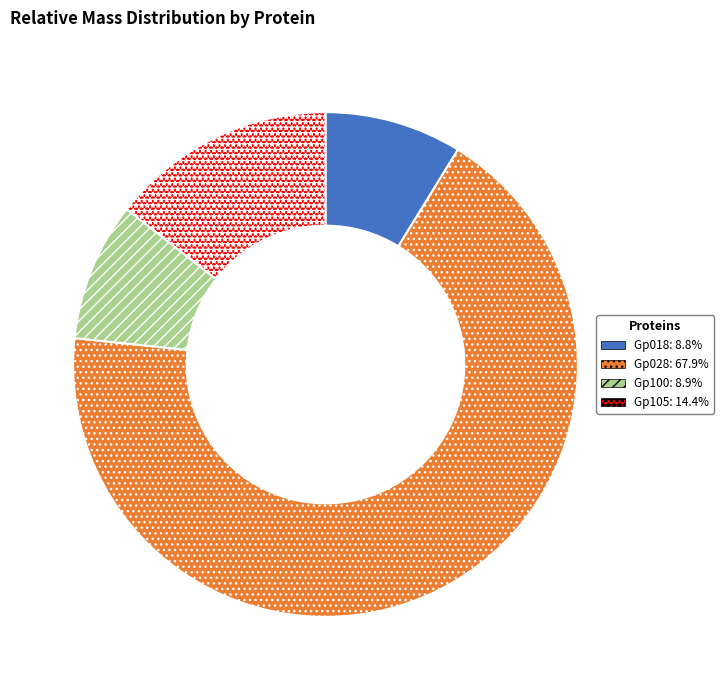

Is it true that Gp018 is 9% of the pie?

True